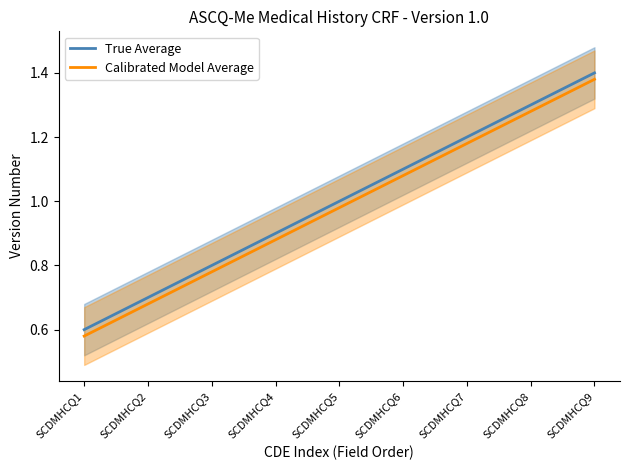

True or false: Calibrated Model Average has more than 2 points higher than both neighbors.

False